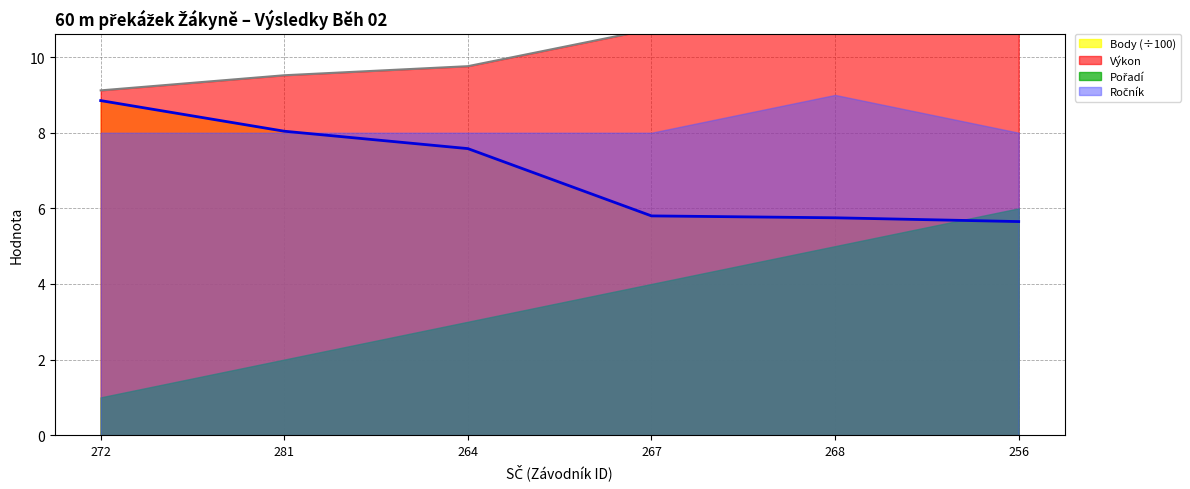

Where is Výkon nearest to the value 9?

272